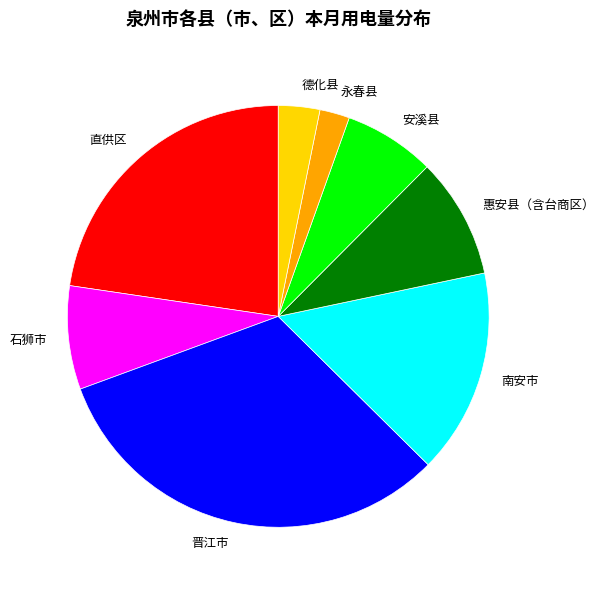

Count the number of slices in the pie.

8